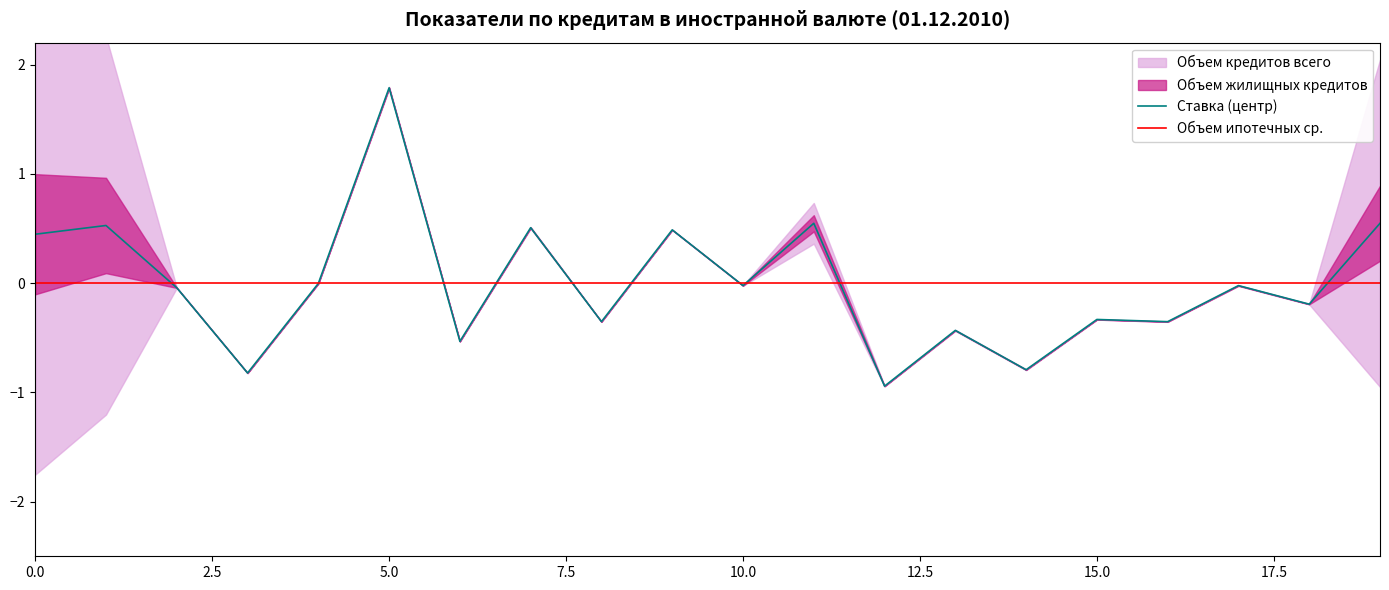

Reading right to left, transcribe all the data shown in this chart.

Ставка (центр): 0.5	-0.2	-0.0	-0.4	-0.3	-0.8	-0.4	-0.9	0.5	-0.0	0.5	-0.4	0.5	-0.5	1.8	-0.0	-0.8	-0.0	0.5	0.4
Объем ипотечных ср.: 0.0	0.0	0.0	0.0	0.0	0.0	0.0	0.0	0.0	0.0	0.0	0.0	0.0	0.0	0.0	0.0	0.0	0.0	0.0	0.0